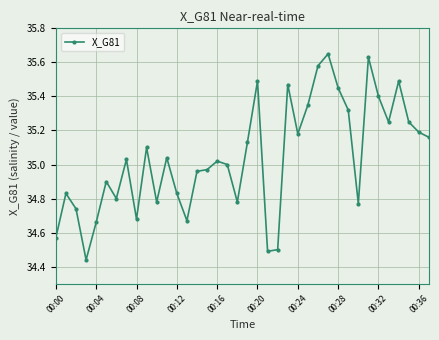

True or false: there are more than 0 points higher than both neighbors.

True